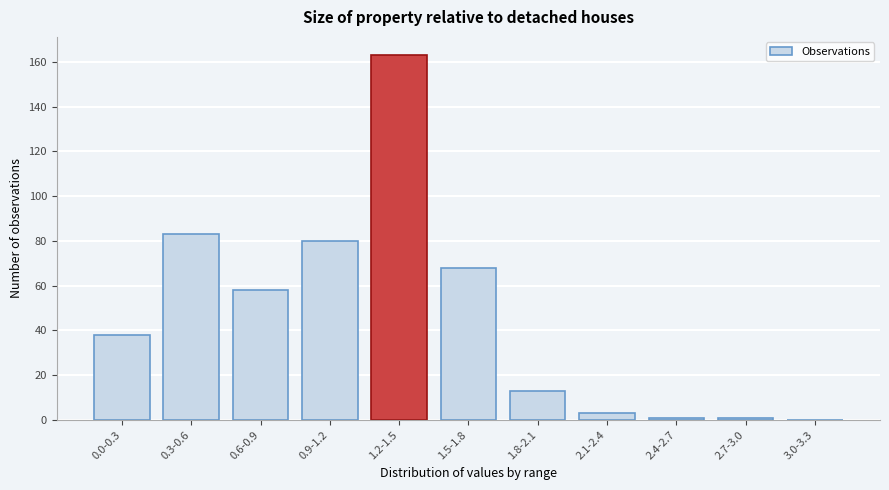

Reading right to left, what are all the values shown in this chart?

3.0-3.3=0	2.7-3.0=1	2.4-2.7=1	2.1-2.4=3	1.8-2.1=13	1.5-1.8=68	1.2-1.5=163	0.9-1.2=80	0.6-0.9=58	0.3-0.6=83	0.0-0.3=38